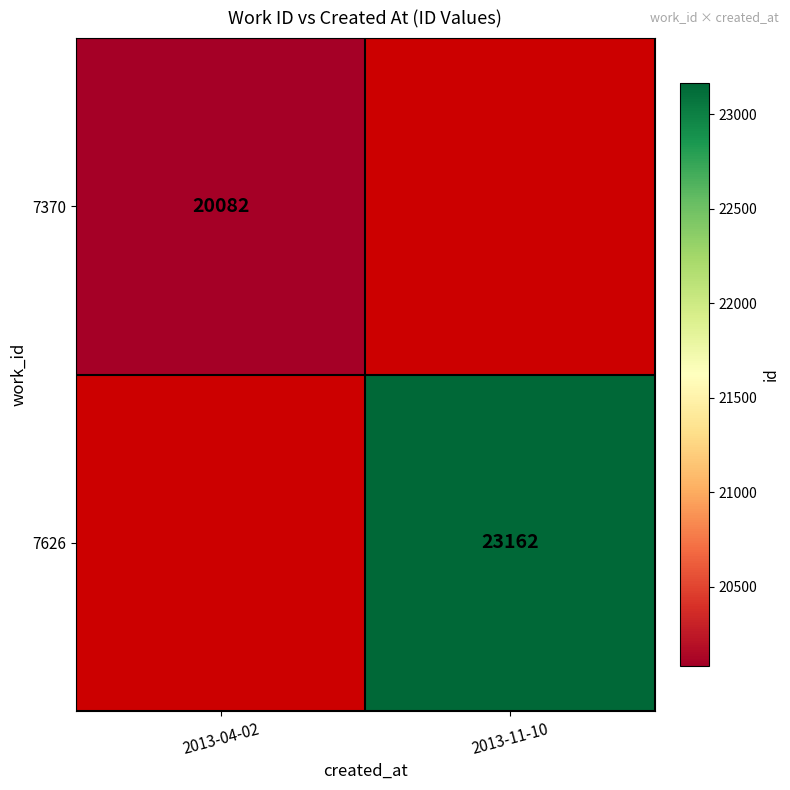

Is it true that 7370 equals 20082 at 2013-04-02?

True